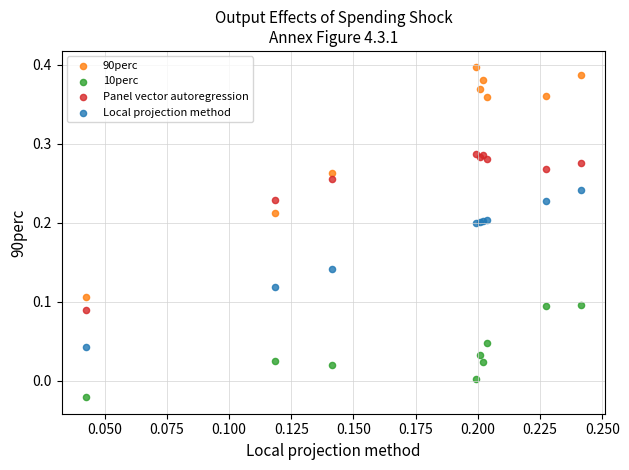

Which series reaches the maximum Y coordinate?

90perc